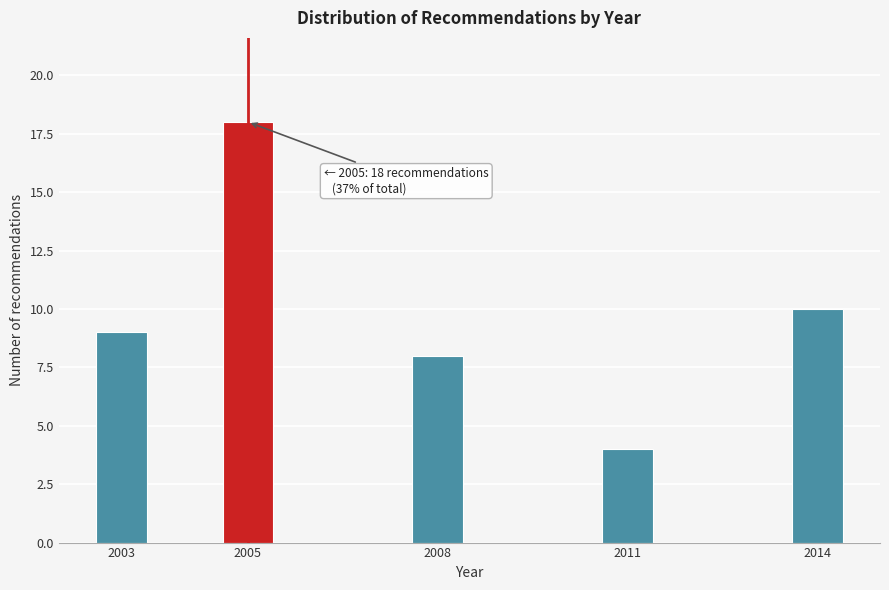

Reading left to right, what are all the values shown in this chart?

2003=9	2005=18	2008=8	2011=4	2014=10